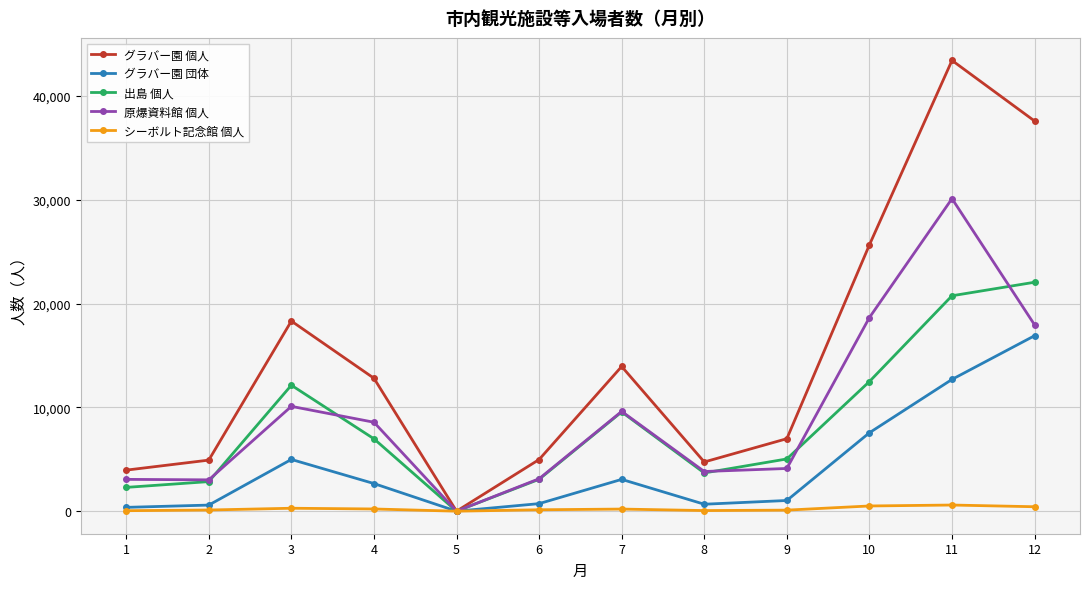

At which label does 原爆資料館 個人 reach its peak?

11